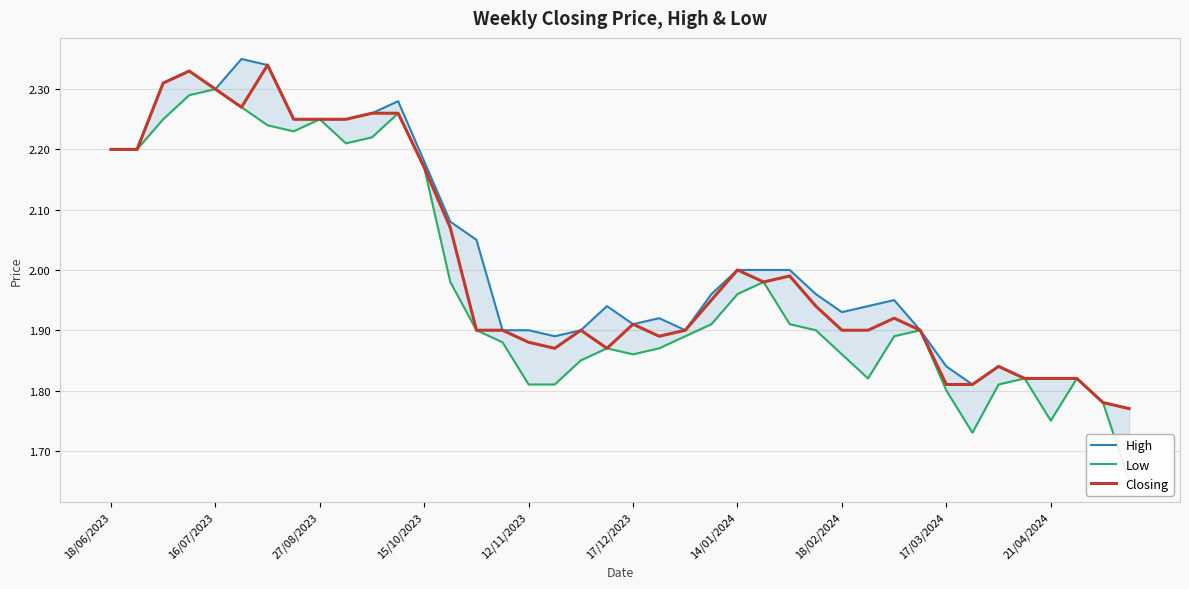

Which series has the largest total across all categories?

High